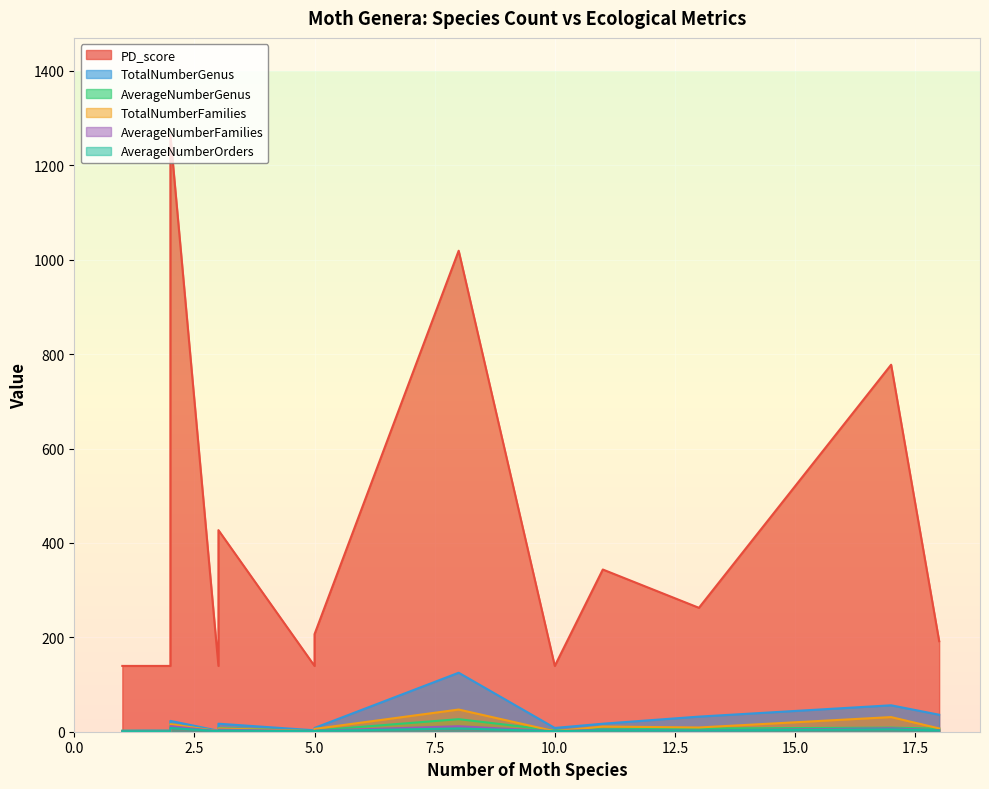

True or false: PD_score has a value of 85.4 at 1.

False